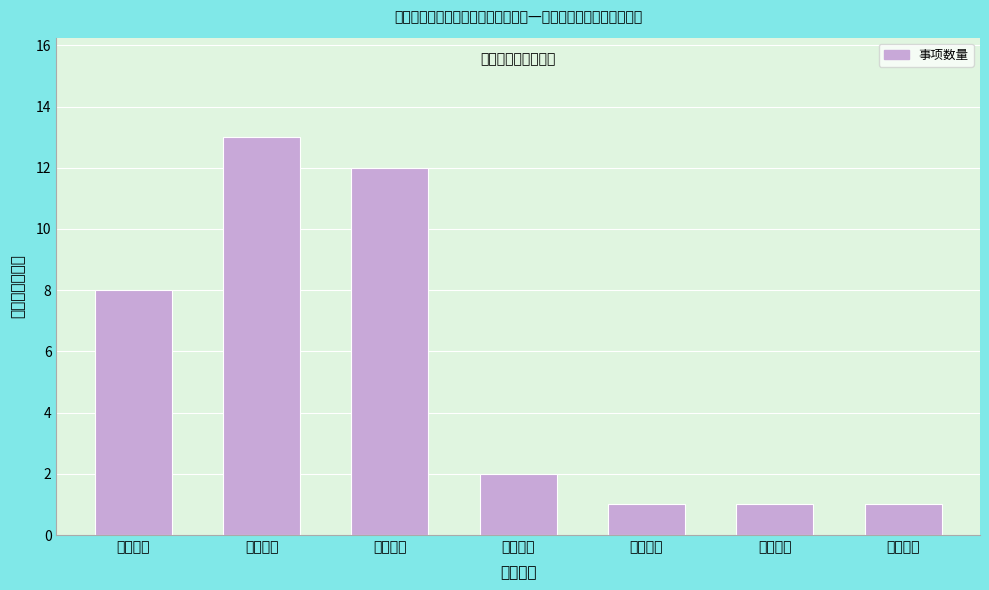

Reading left to right, extract all data points from this chart.

综合政务=8	城乡建设=13	应急管理=12	市场监管=2	民生服务=1	社会保障=1	卫生健康=1